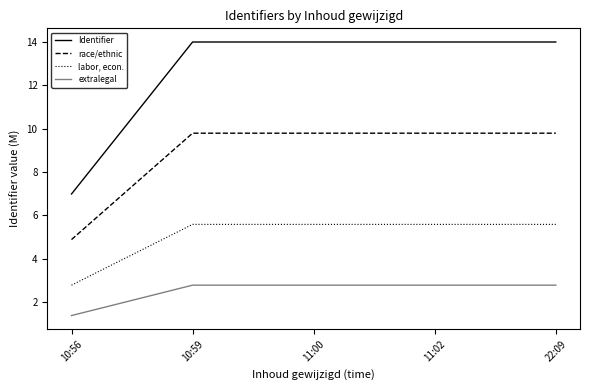

Does the chart display data point markers on the line(s)?

No